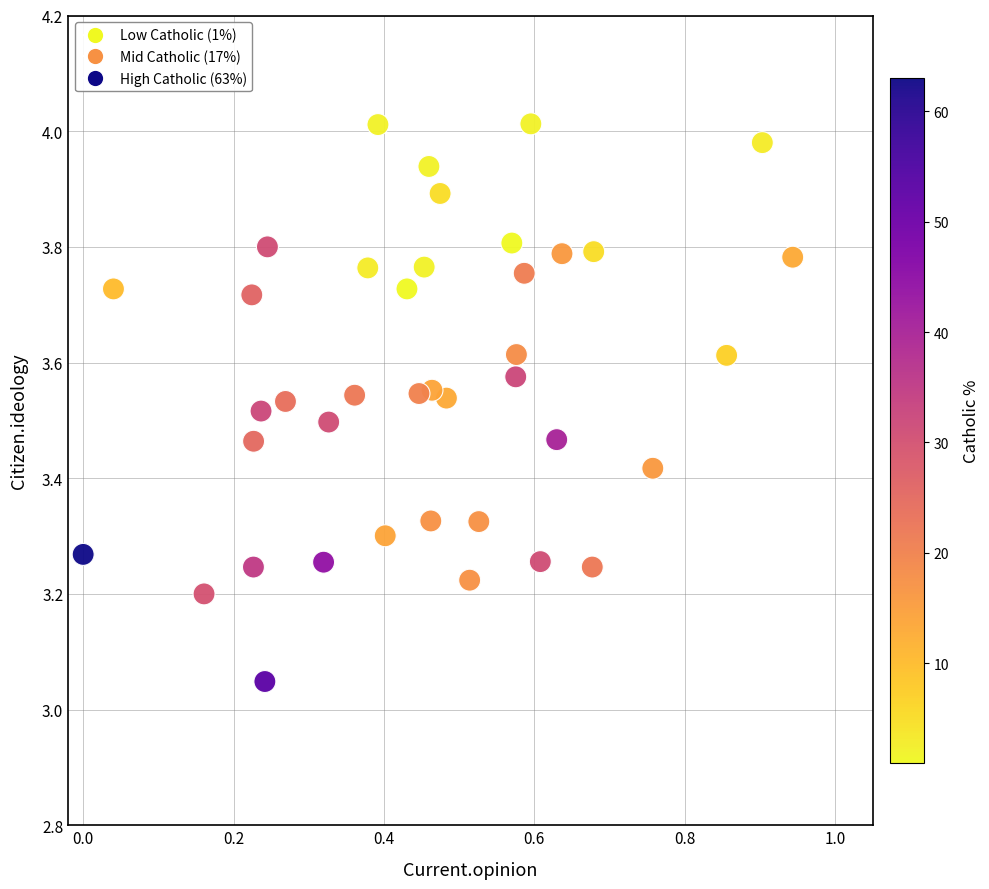

What is the range of X values (max minus min)?

0.9